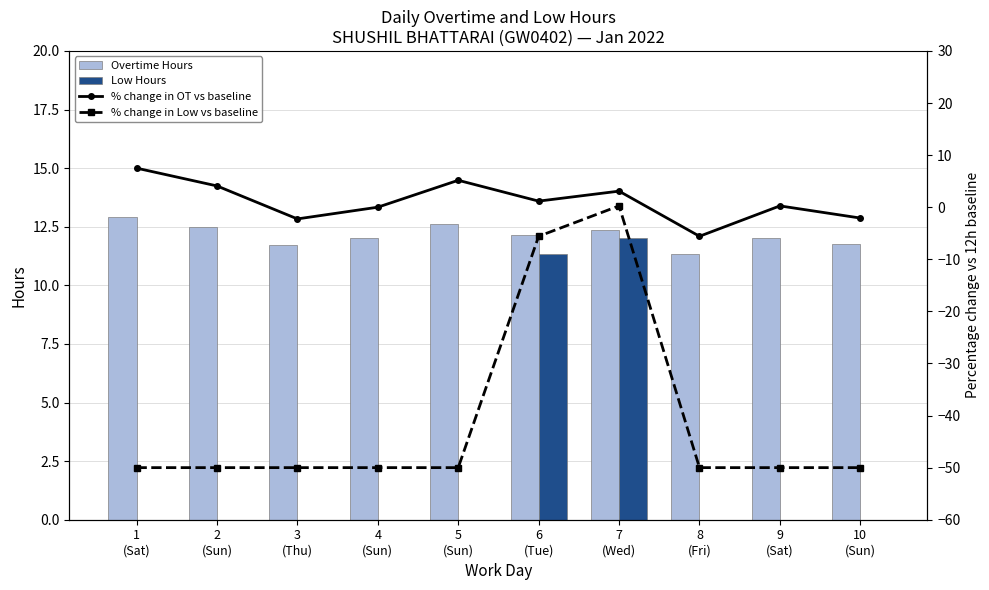

List the labels in order of % change in Low vs baseline value, smallest first.

1
(Sat), 2
(Sun), 3
(Thu), 4
(Sun), 5
(Sun), 8
(Fri), 9
(Sat), 10
(Sun), 6
(Tue), 7
(Wed)